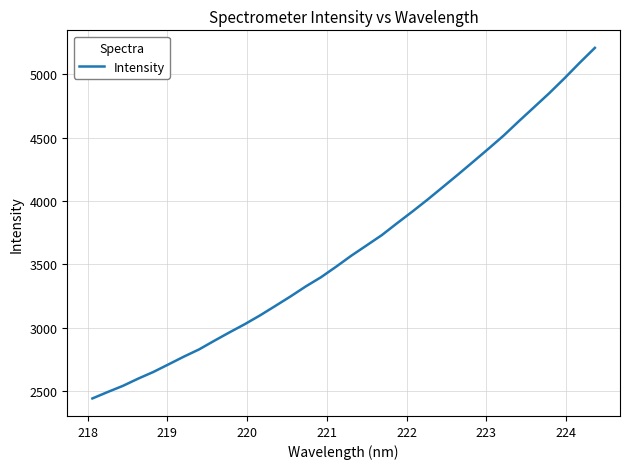

How many lines are shown in the chart?

1